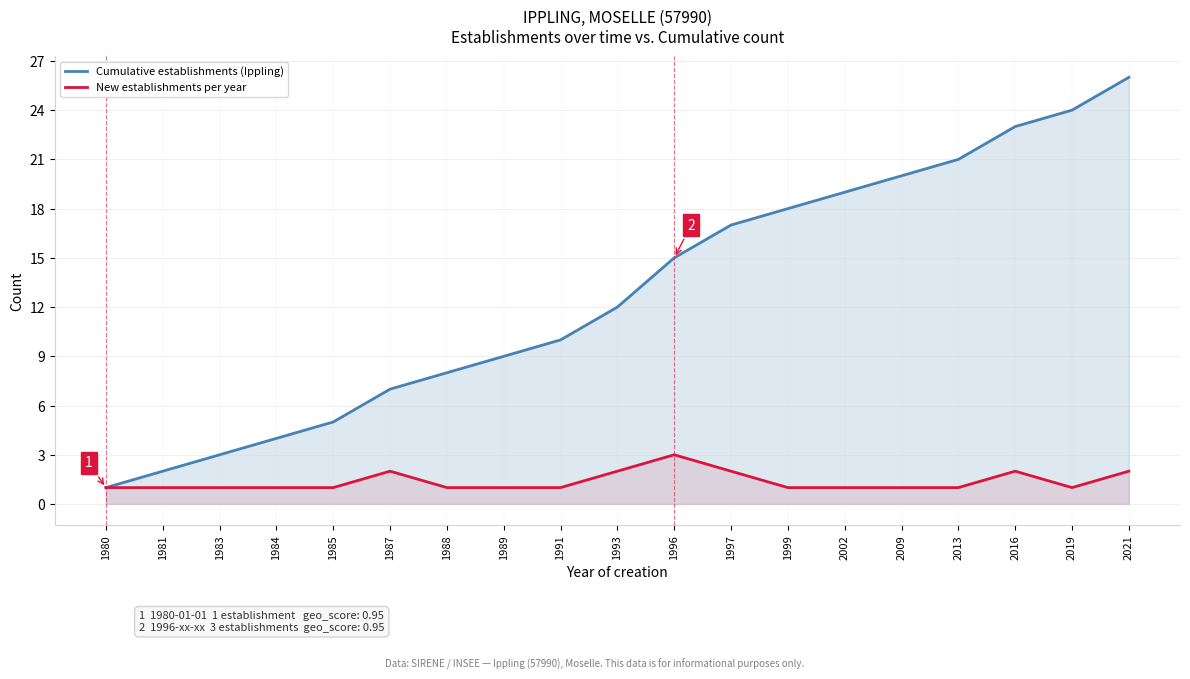

True or false: Cumulative establishments (Ippling) and New establishments per year cross at least once.

False